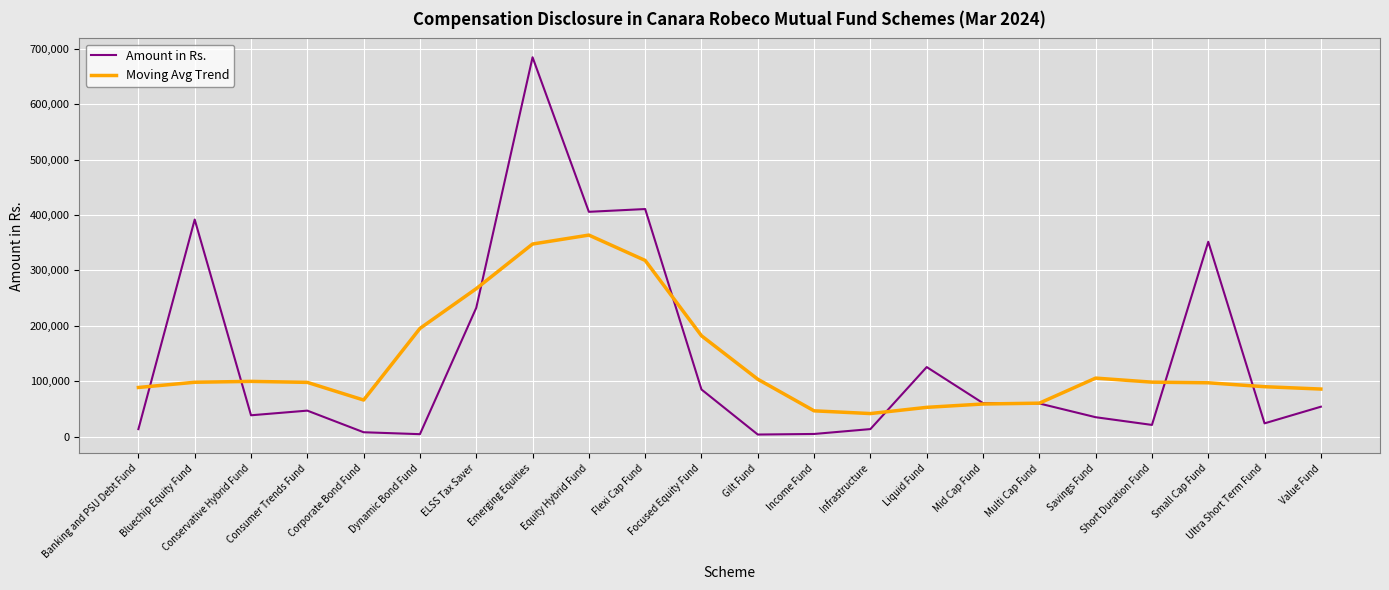

At which label does Moving Avg Trend first exceed 98208?

Bluechip Equity Fund